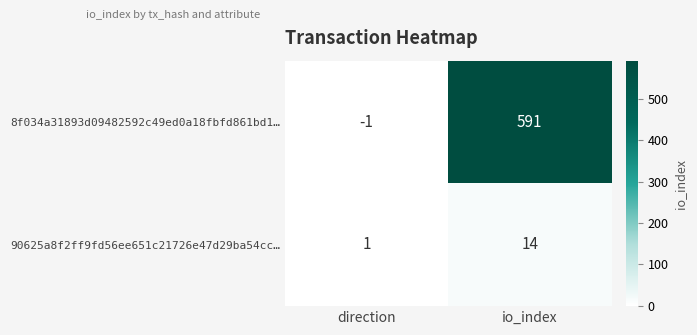

Which label corresponds to the largest value in the chart?

io_index